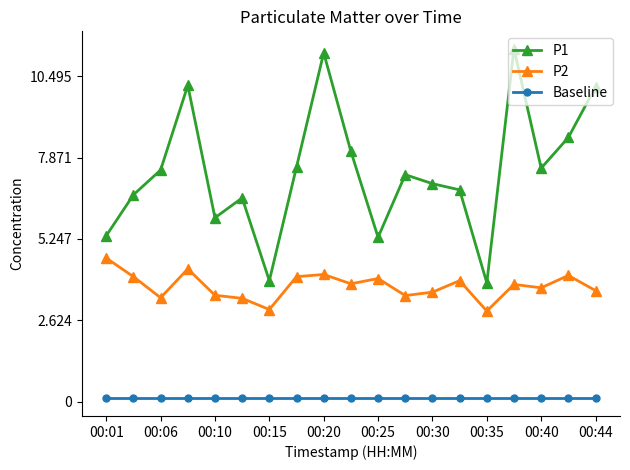

True or false: P1 and Baseline intersect in this chart.

False